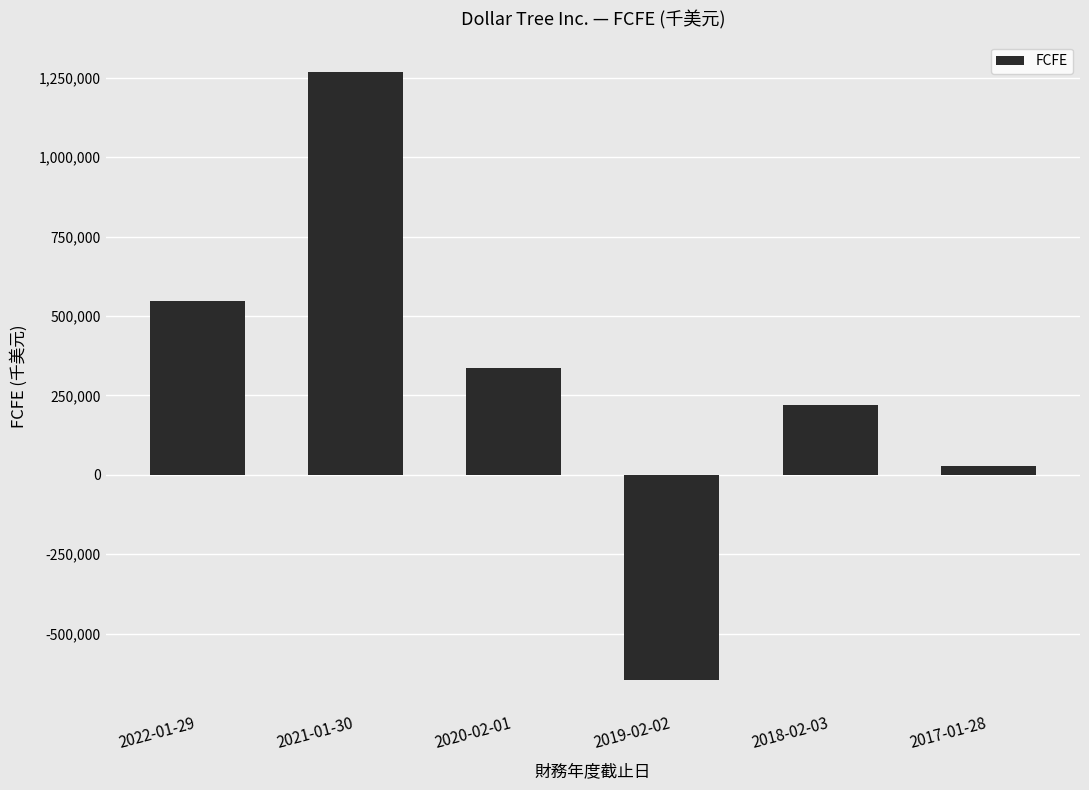

Approximately how many times larger is the value at 2017-01-28 compared to 2020-02-01?

0.1